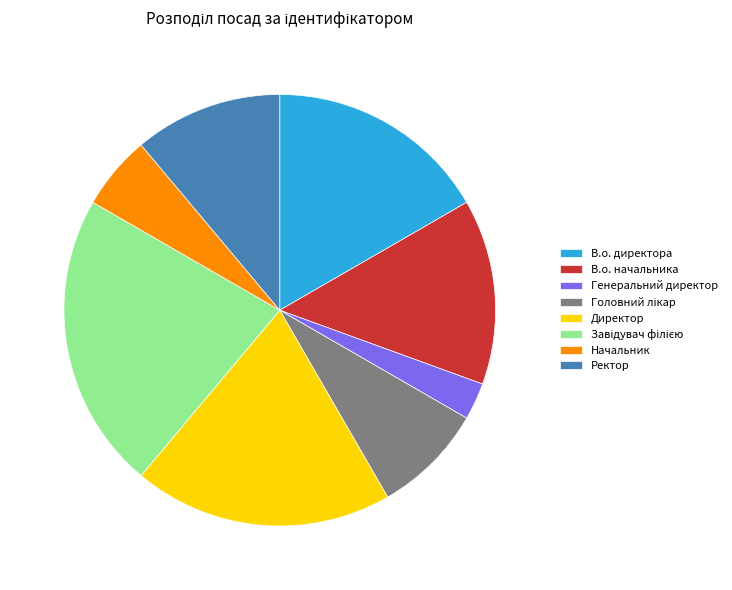

Combined, do Генеральний директор and В.о. начальника account for over 50%?

No